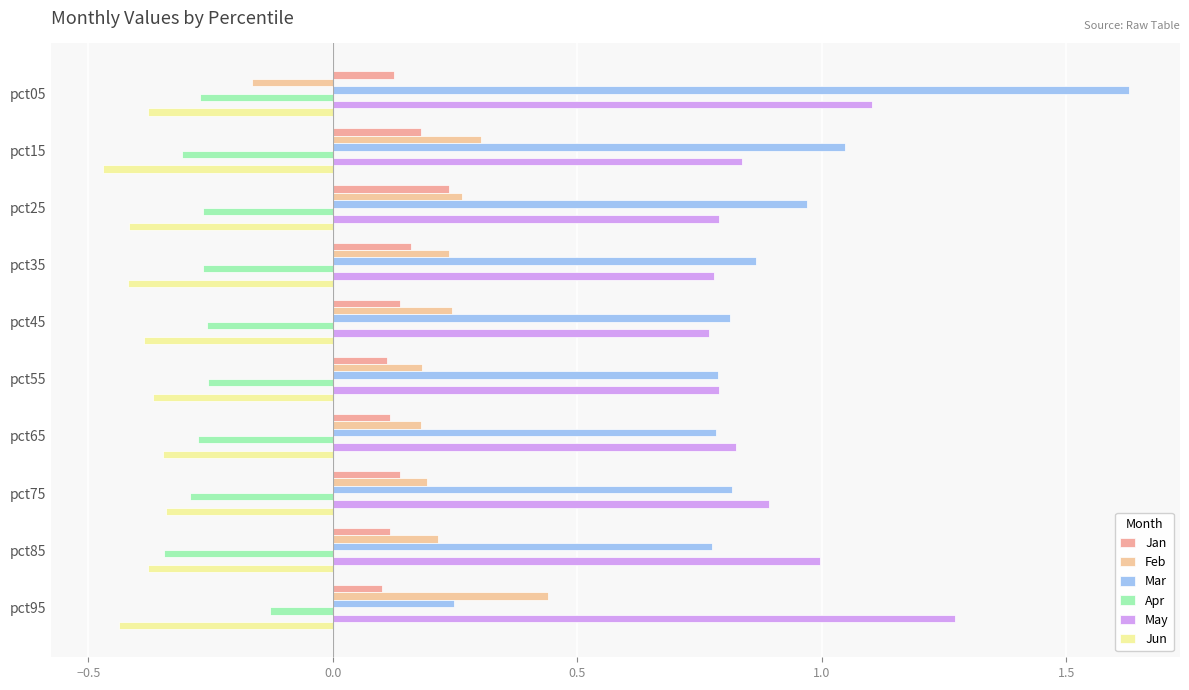

At how many categories does at least one series exceed 1?

3